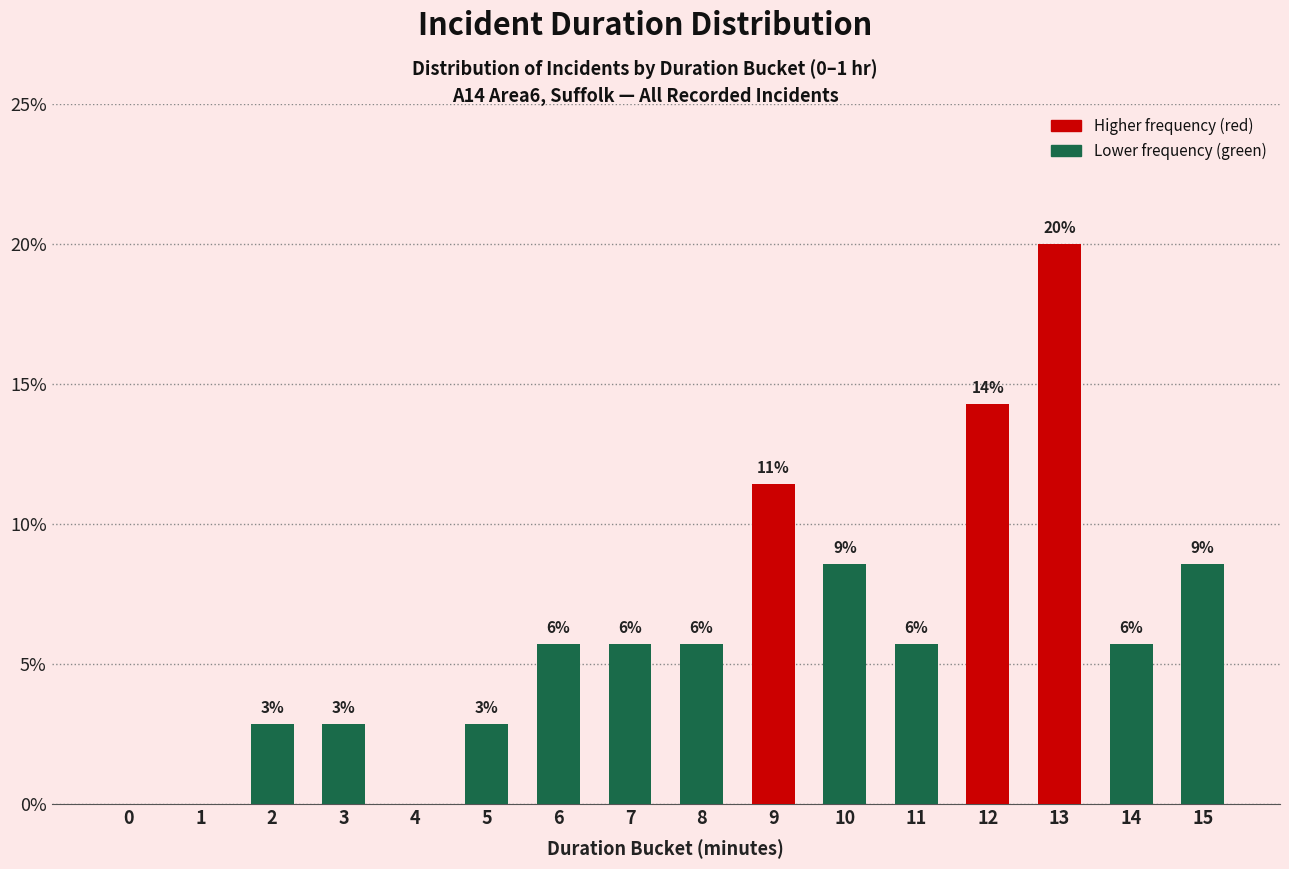

Does the chart contain any negative values?

No